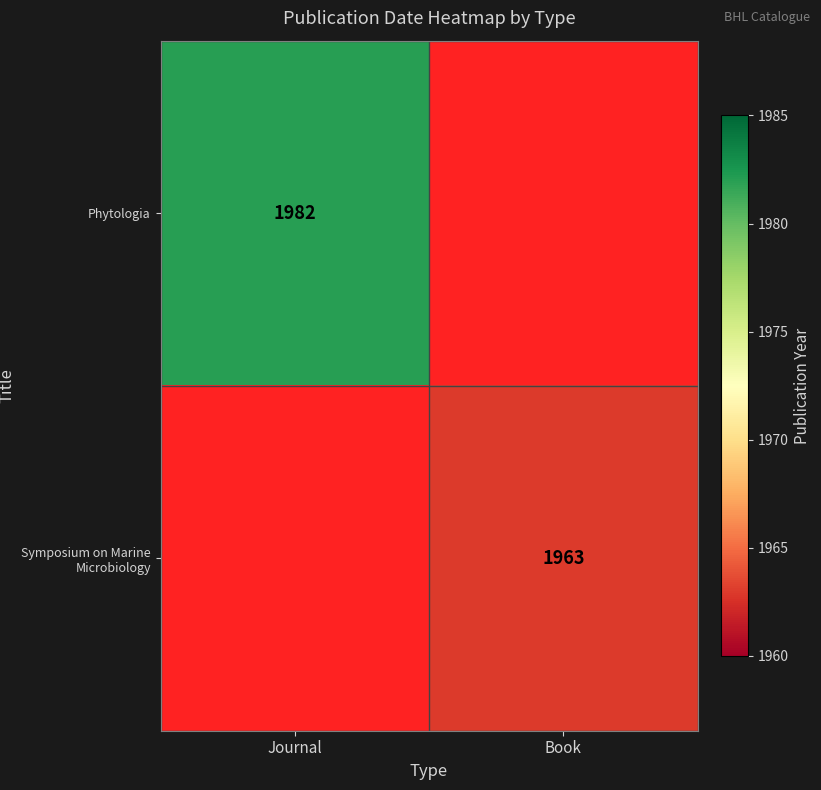

How many data points does each series have?

2